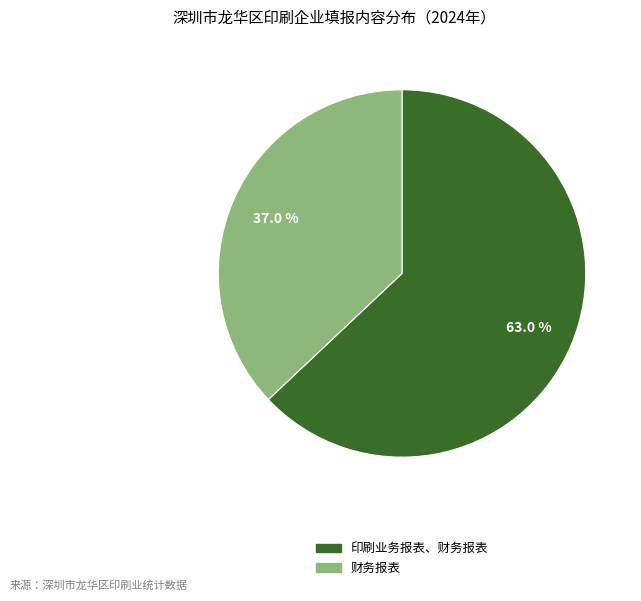

What is the ratio of the value at 印刷业务报表、财务报表 to the value at 财务报表?

1.7